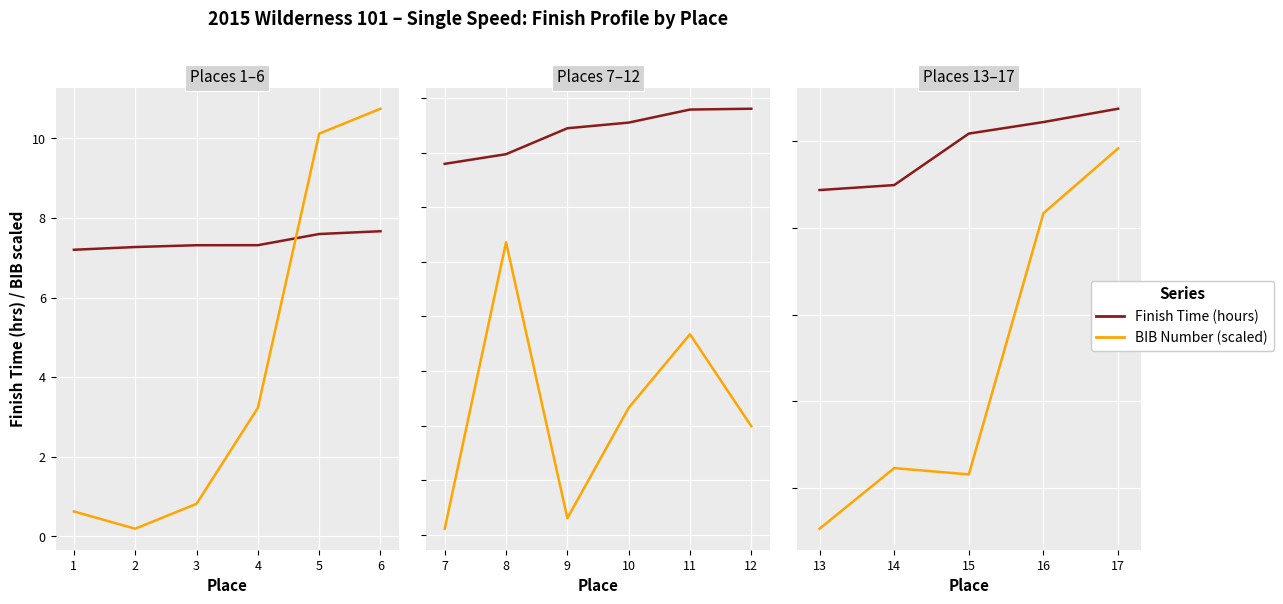

True or false: Finish Time (hours) has more than 2 points higher than both neighbors.

False